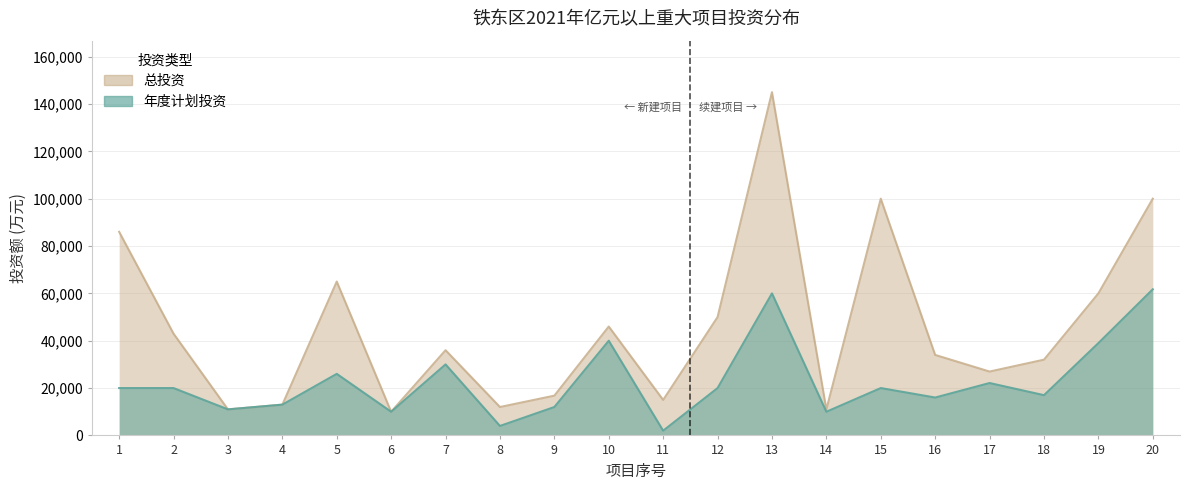

What is the maximum value for 总投资?

145000